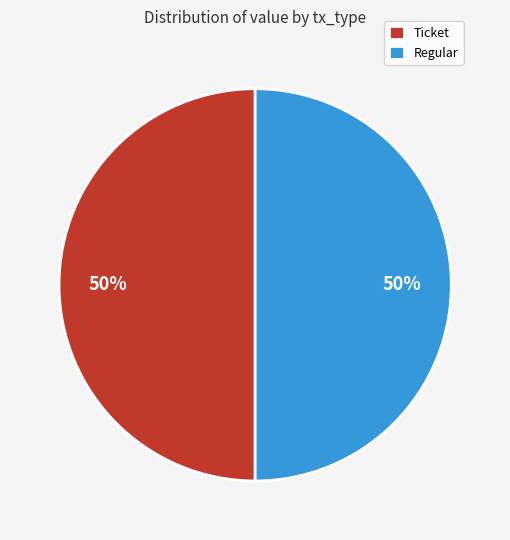

Is the sum of Regular and Ticket greater than half?

Yes